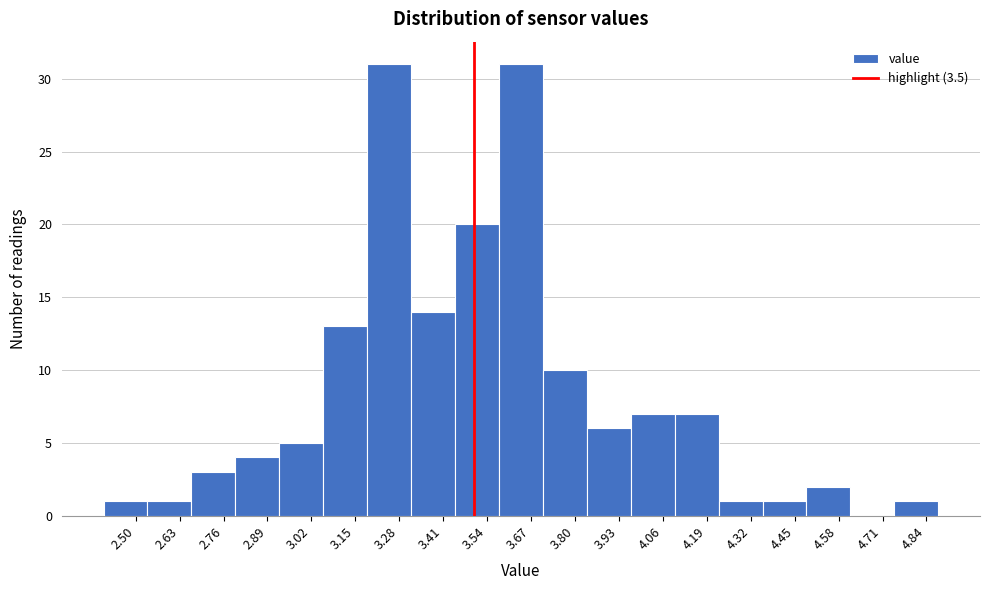

Reading left to right, list every bar in this chart as the range it spans on the x-axis followed by its height. Neither the bar edges nor the heights are printed on the chart, so give them approximately, as read against the axes.

2.405 to 2.535: 1
2.535 to 2.665: 1
2.665 to 2.795: 3
2.795 to 2.925: 4
2.925 to 3.055: 5
3.055 to 3.185: 13
3.185 to 3.315: 31
3.315 to 3.445: 14
3.445 to 3.575: 20
3.575 to 3.705: 31
3.705 to 3.835: 10
3.835 to 3.965: 6
3.965 to 4.095: 7
4.095 to 4.225: 7
4.225 to 4.355: 1
4.355 to 4.485: 1
4.485 to 4.615: 2
4.615 to 4.745: 0
4.745 to 4.875: 1